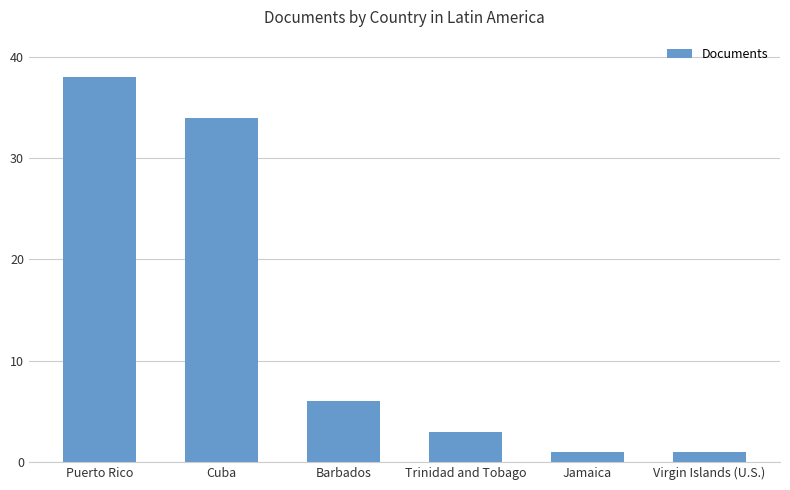

At which label does the data first exceed 6?

Puerto Rico